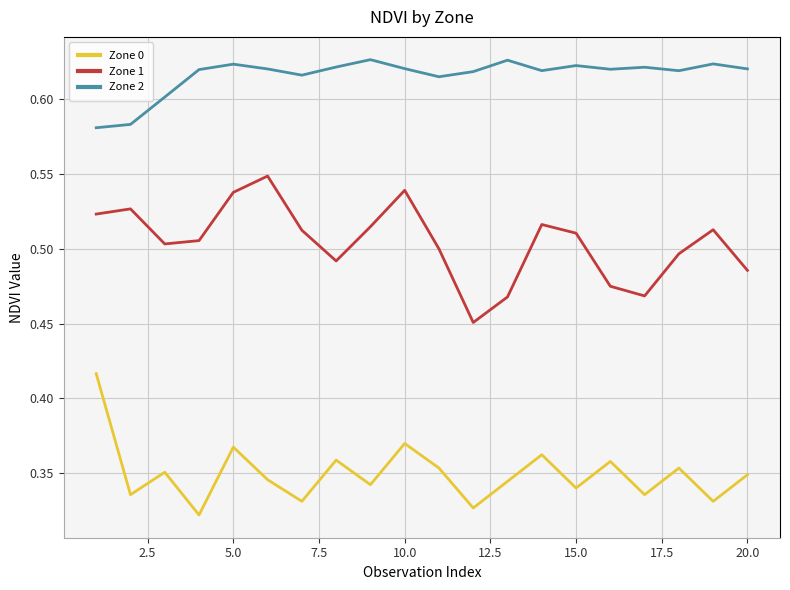

True or false: Zone 1 and Zone 0 intersect in this chart.

False